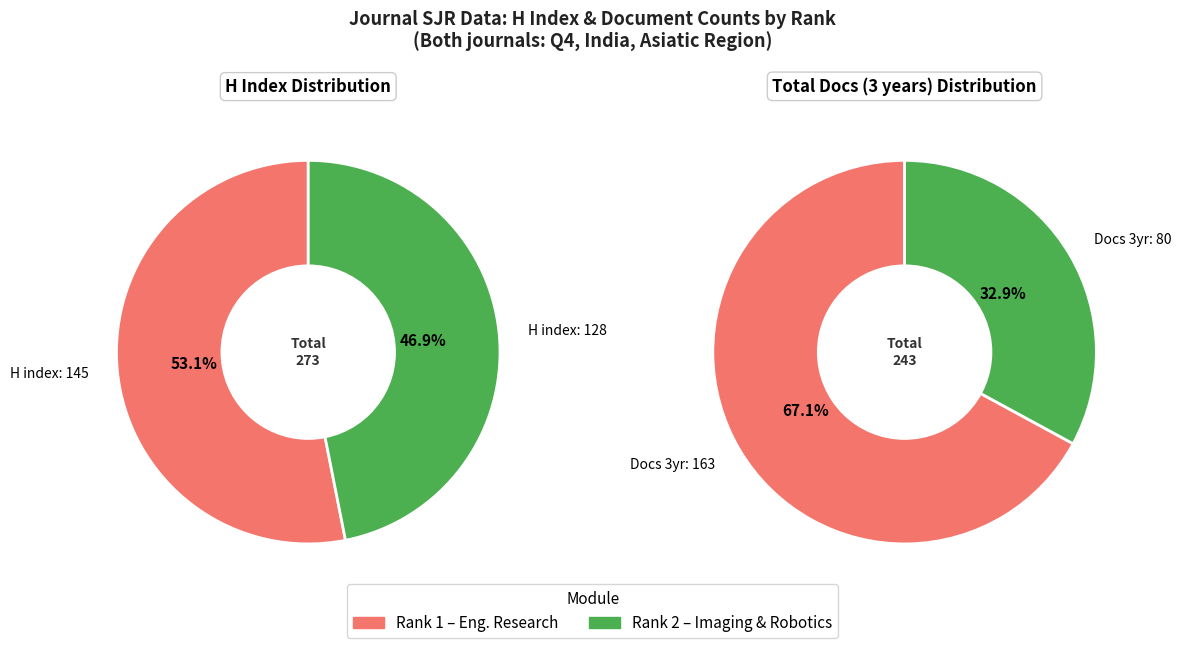

Do Rank 1 and Rank 2 together represent more than half of the pie?

Yes